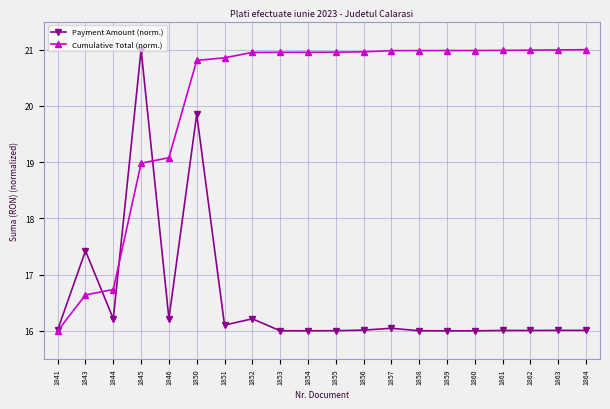

Does the chart have visible grid lines?

Yes